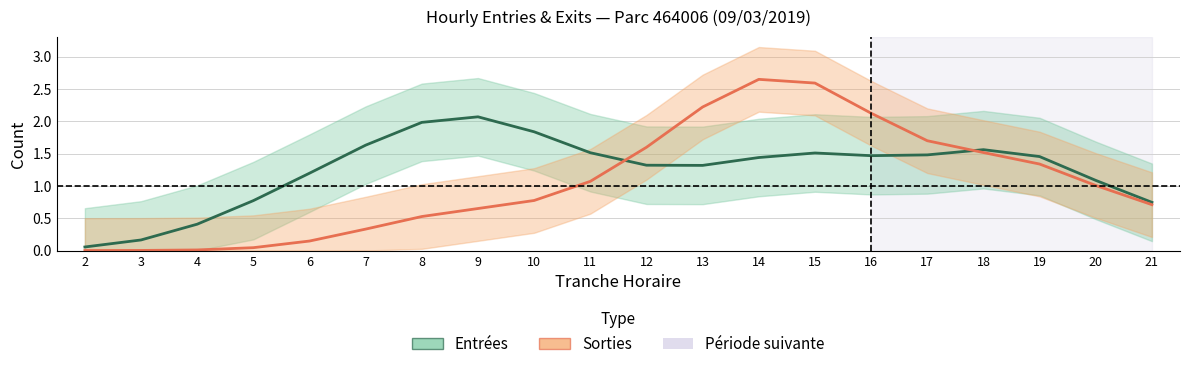

Between which two adjacent categories do Sorties and Entrées first intersect?

11 and 12